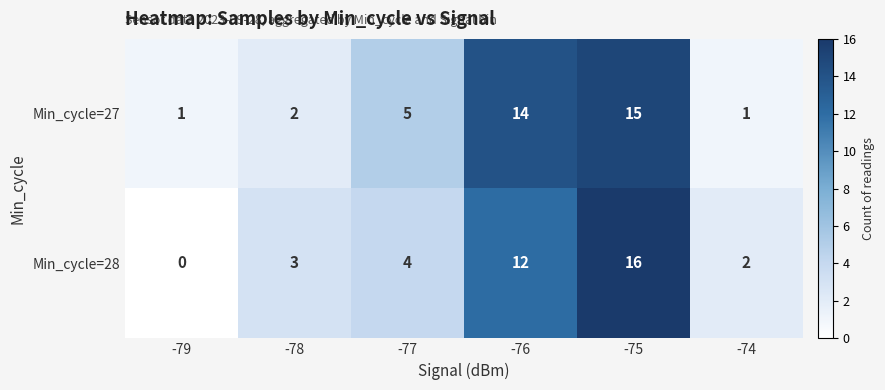

Reading left to right, transcribe all the data shown in this chart.

Min_cycle=27: 1	2	5	14	15	1
Min_cycle=28: 0	3	4	12	16	2